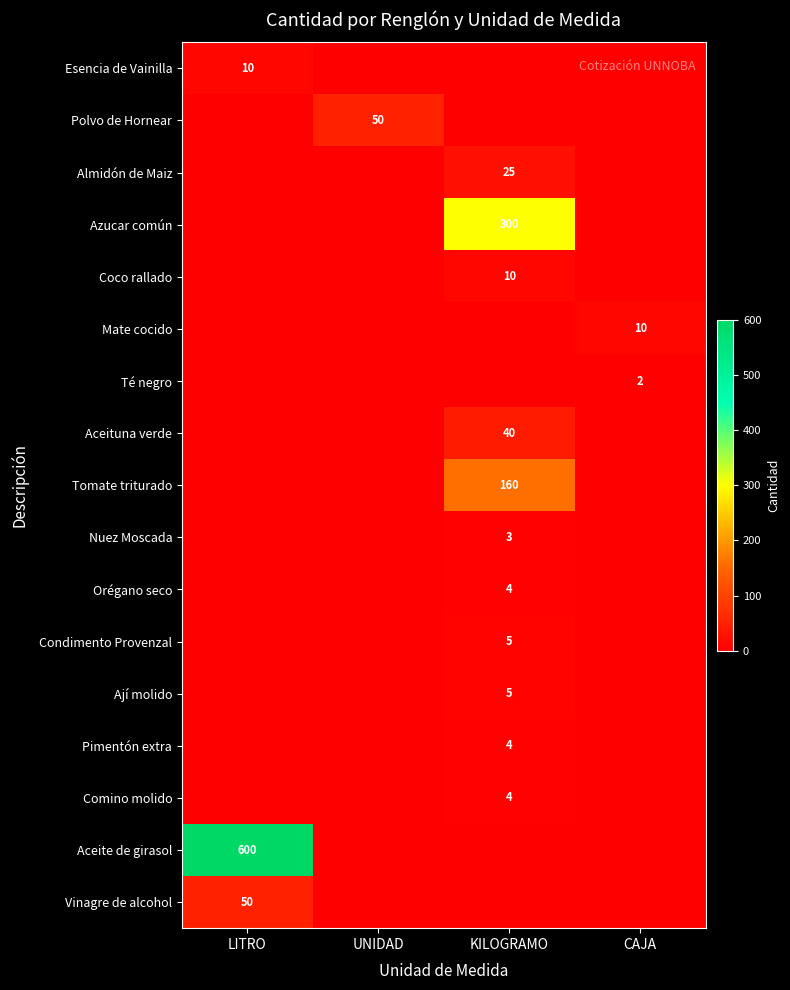

The value of Aceite de girasol at LITRO is 379. True or false?

False